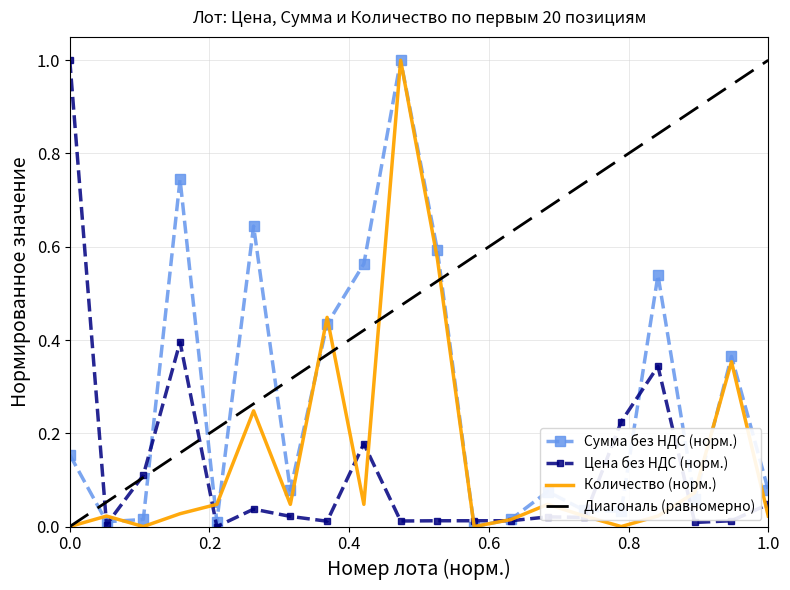

Where is Кол-во nearest to the value 0?

1